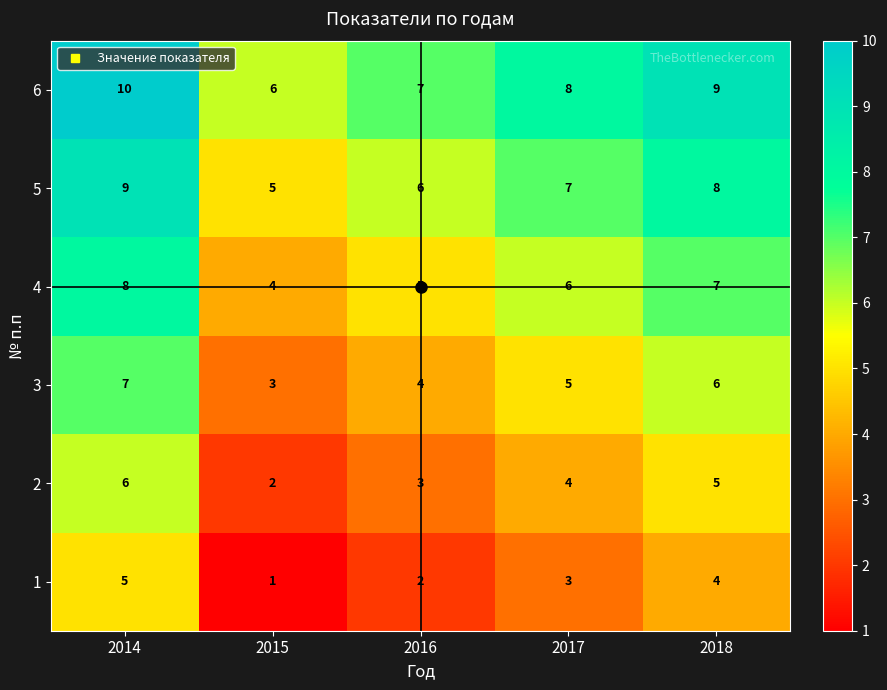

What is the total value across all series at 2014?

45